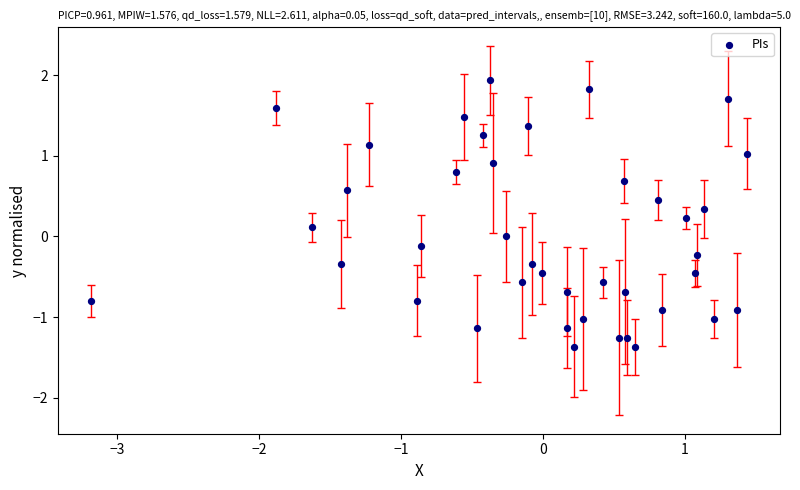

What is the range of X values (max minus min)?

4.6